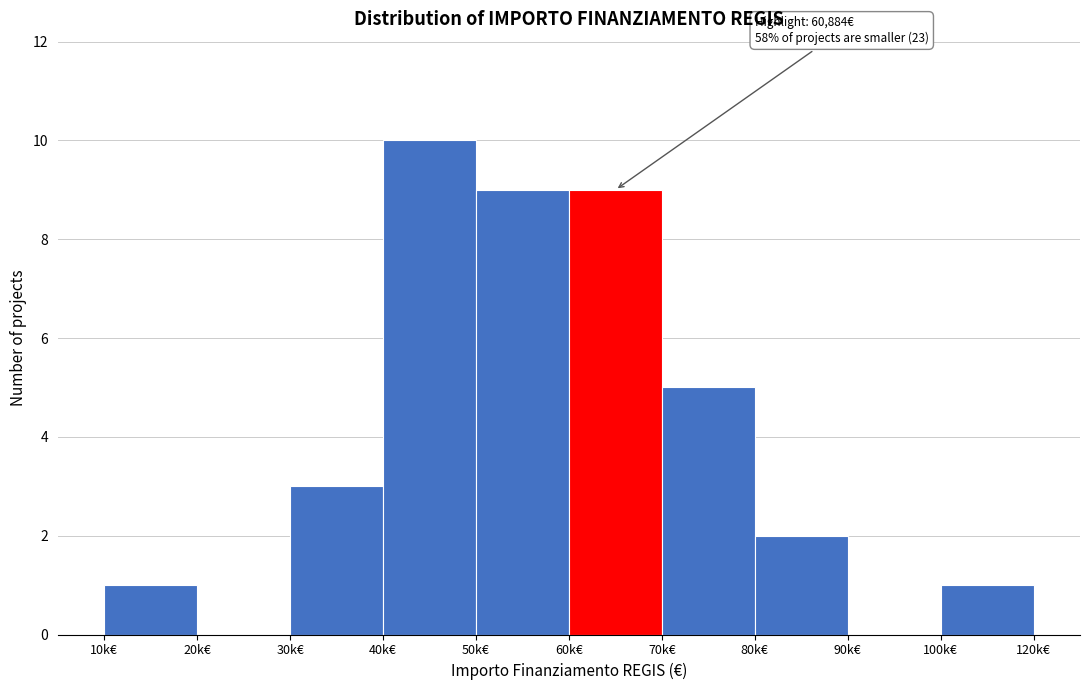

Reading left to right, extract all data points from this chart.

10k€=1	20k€=0	30k€=3	40k€=10	50k€=9	60k€=9	70k€=5	80k€=2	90k€=0	100k€=1